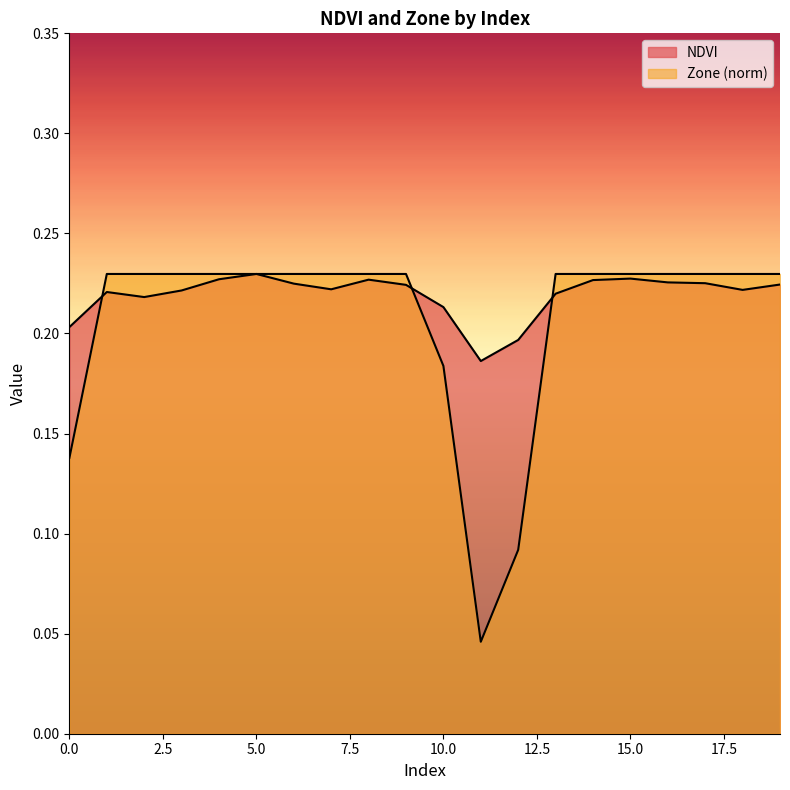

What is the sum of the Zone values at 0 and 5?

0.4